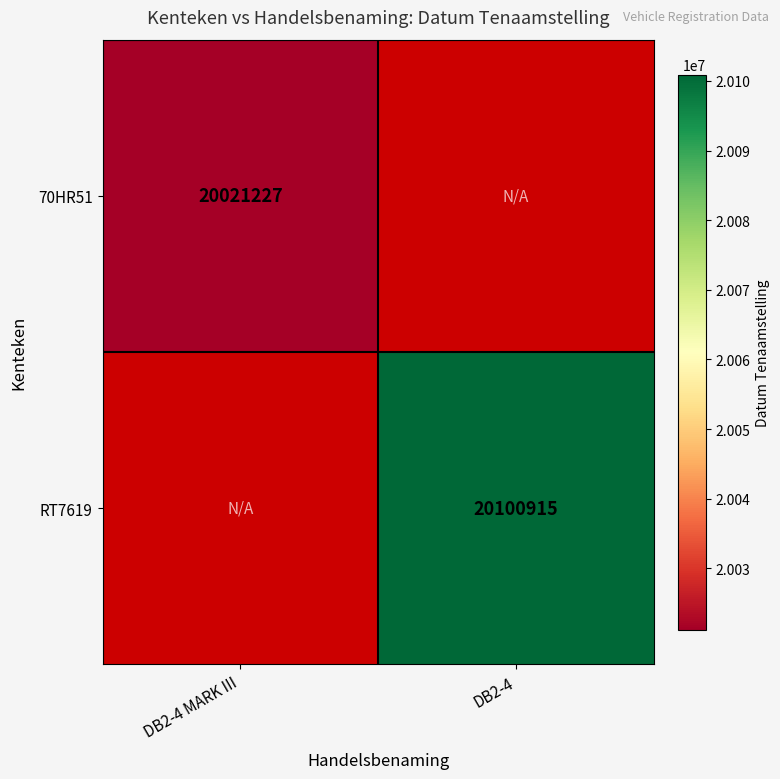

Which has a higher value, DB2-4 or DB2-4 MARK III?

DB2-4 MARK III